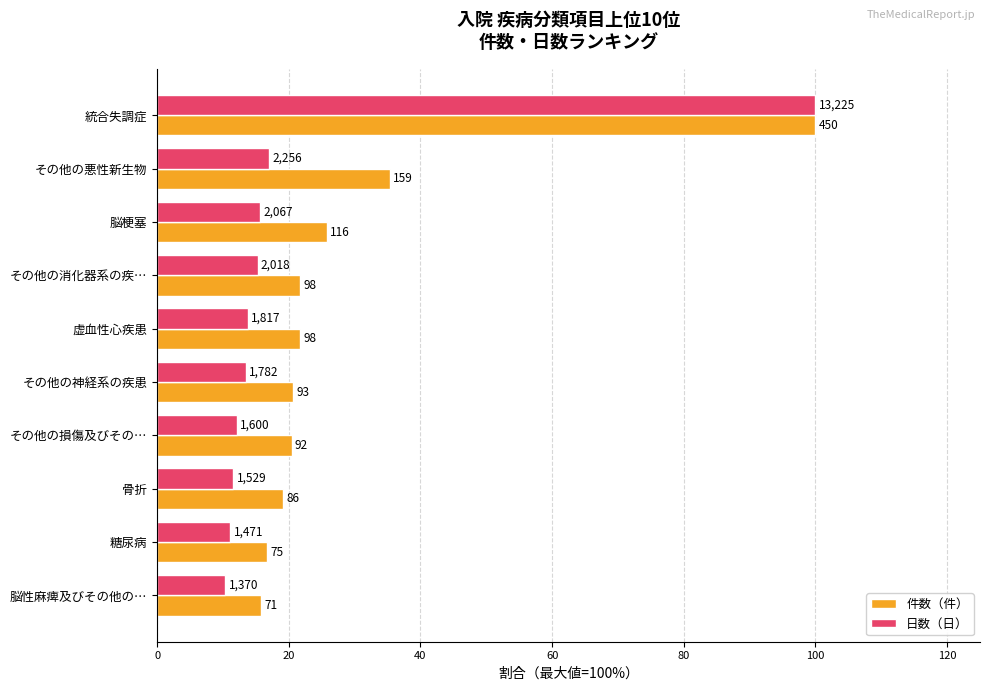

Reading left to right, what are all the values shown in this chart?

件数（件）: 100.0	35.3	25.8	21.8	21.8	20.7	20.4	19.1	16.7	15.8
日数（日）: 100.0	17.1	15.6	15.3	13.7	13.5	12.1	11.6	11.1	10.4